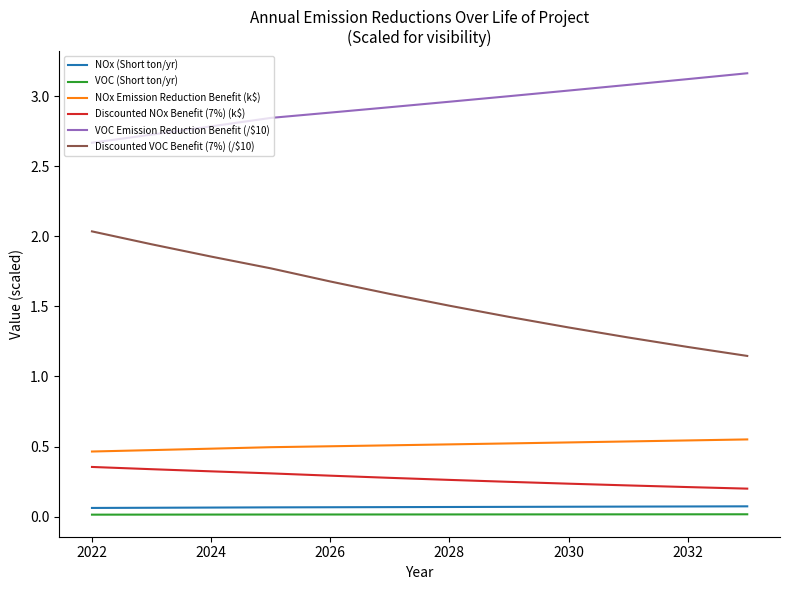

Which series has the largest total across all categories?

VOC Emission Reduction Benefit (/$10)